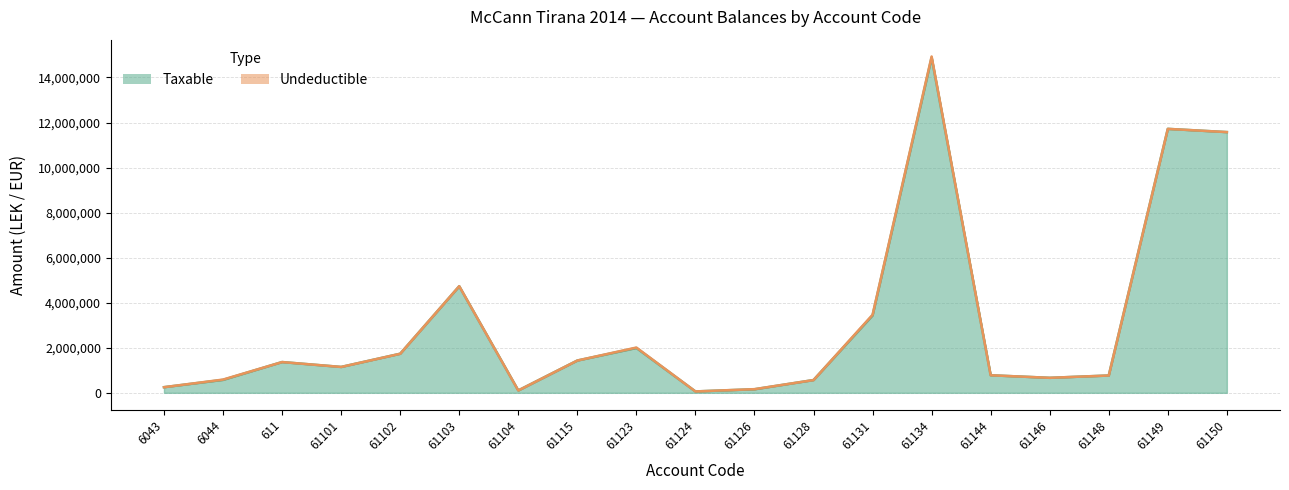

What is the label of the 1st point from the right?

61150